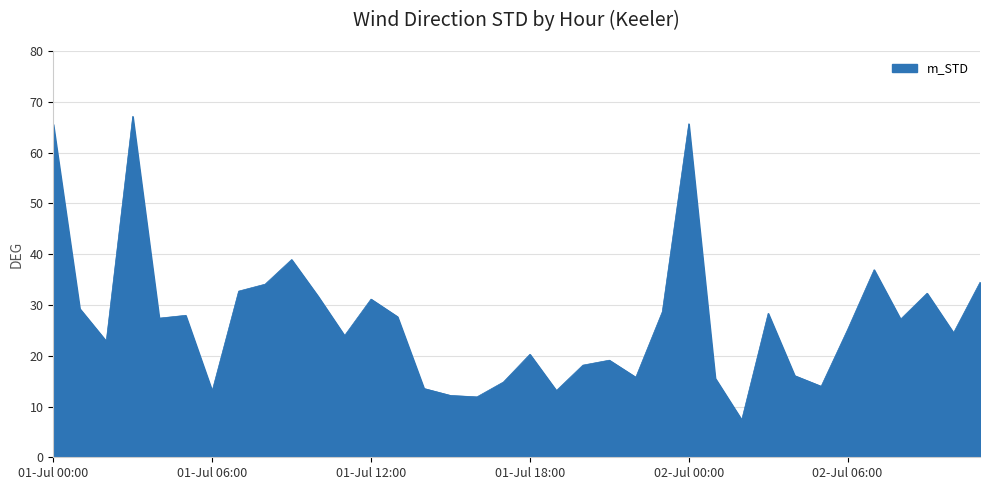

What is the maximum value shown in the chart?

67.2